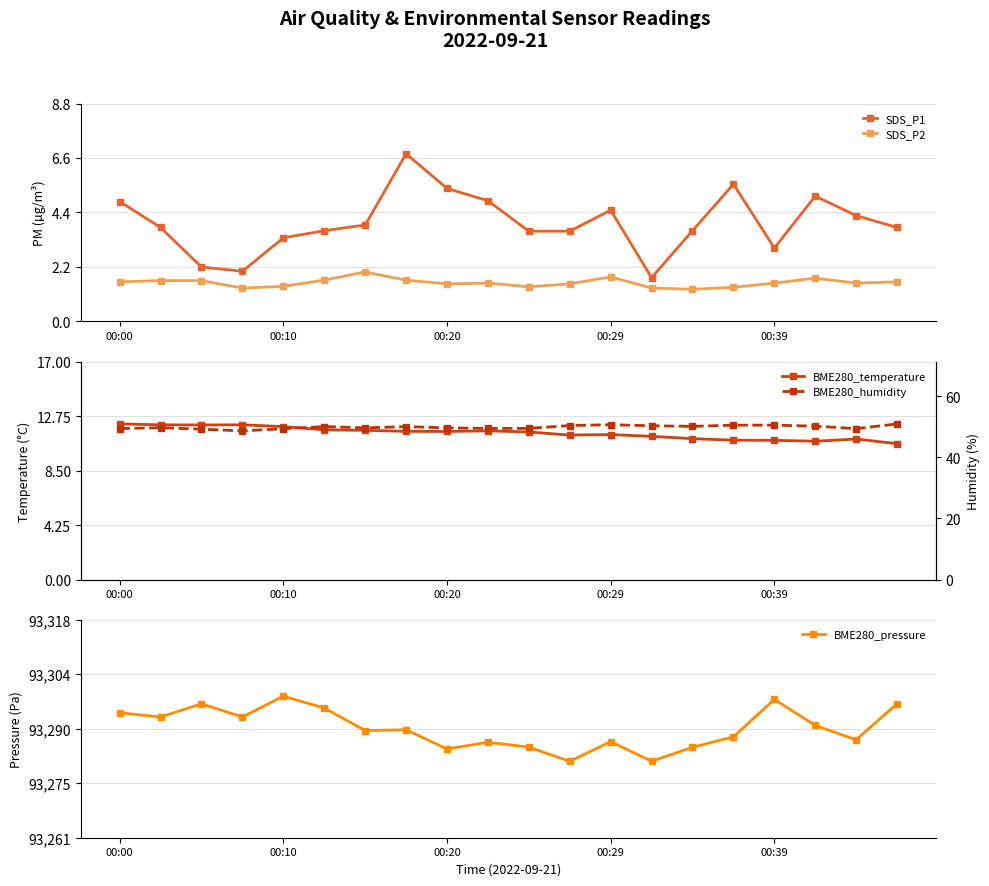

True or false: BME280_humidity and BME280_temperature cross at least once.

False